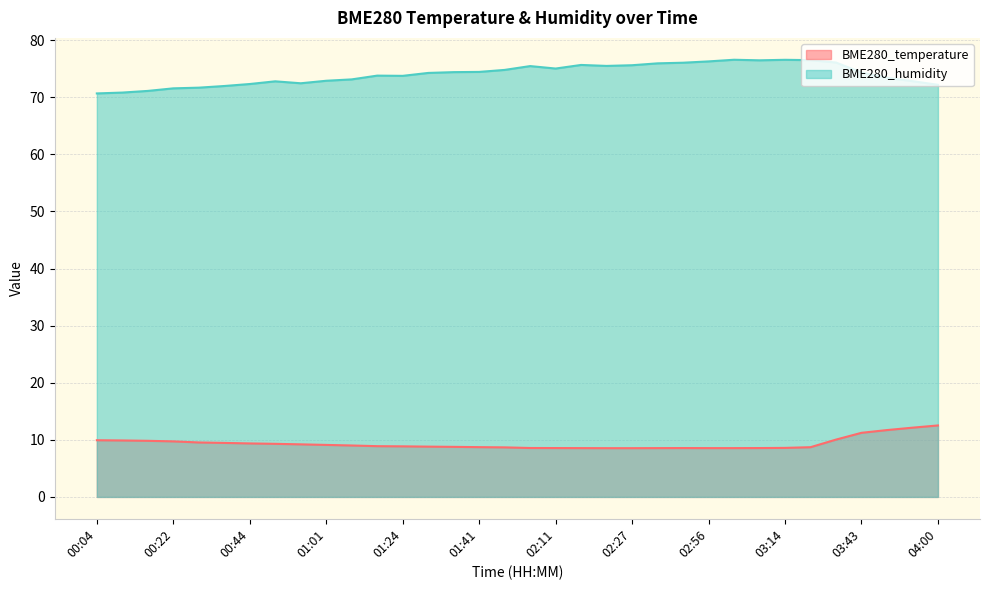

At which label does BME280_humidity first exceed 74?

01:30